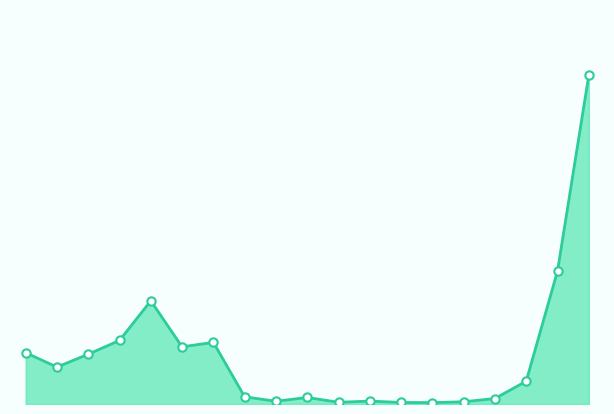

Does the chart display data point markers on the line(s)?

No